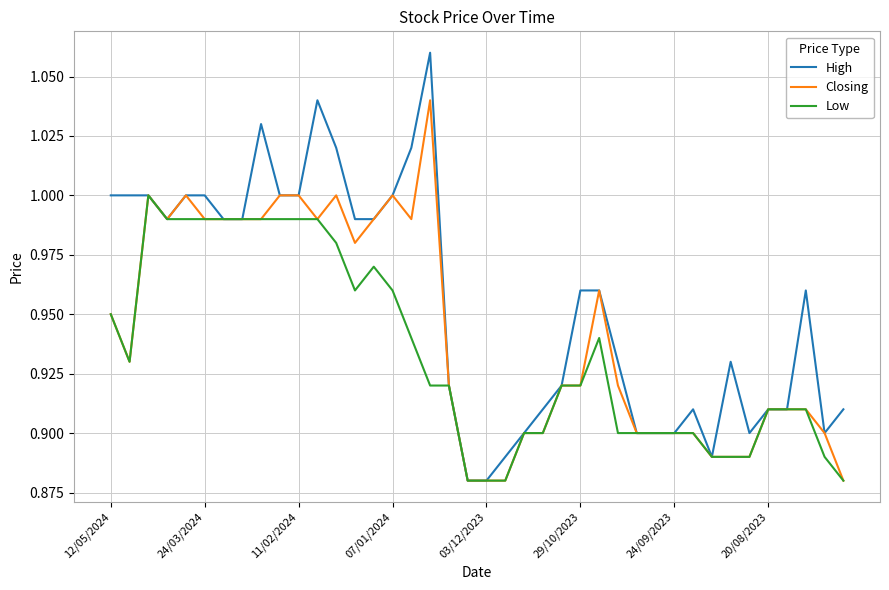

Rank the series by their average value, from highest to lowest.

High, Closing, Low